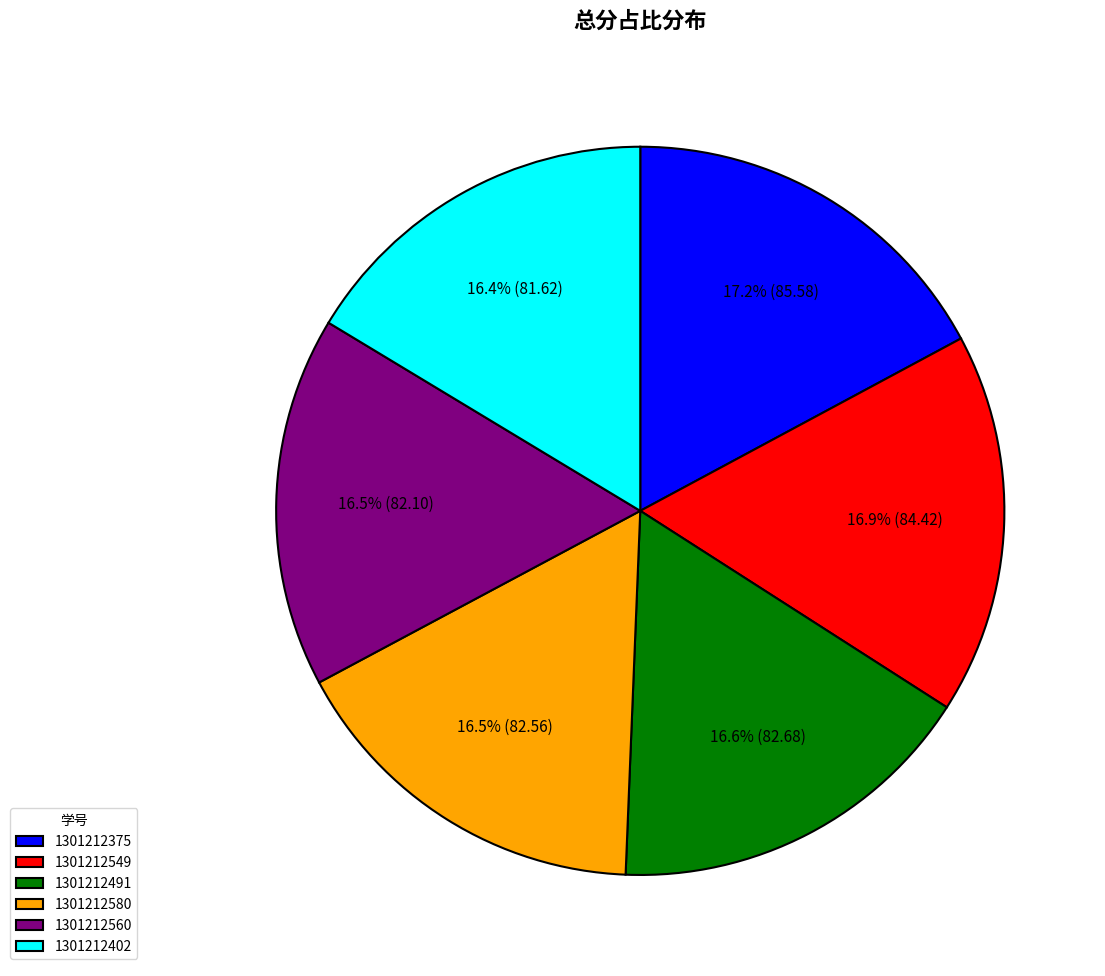

True or false: 1301212549 accounts for 9% of the total.

False